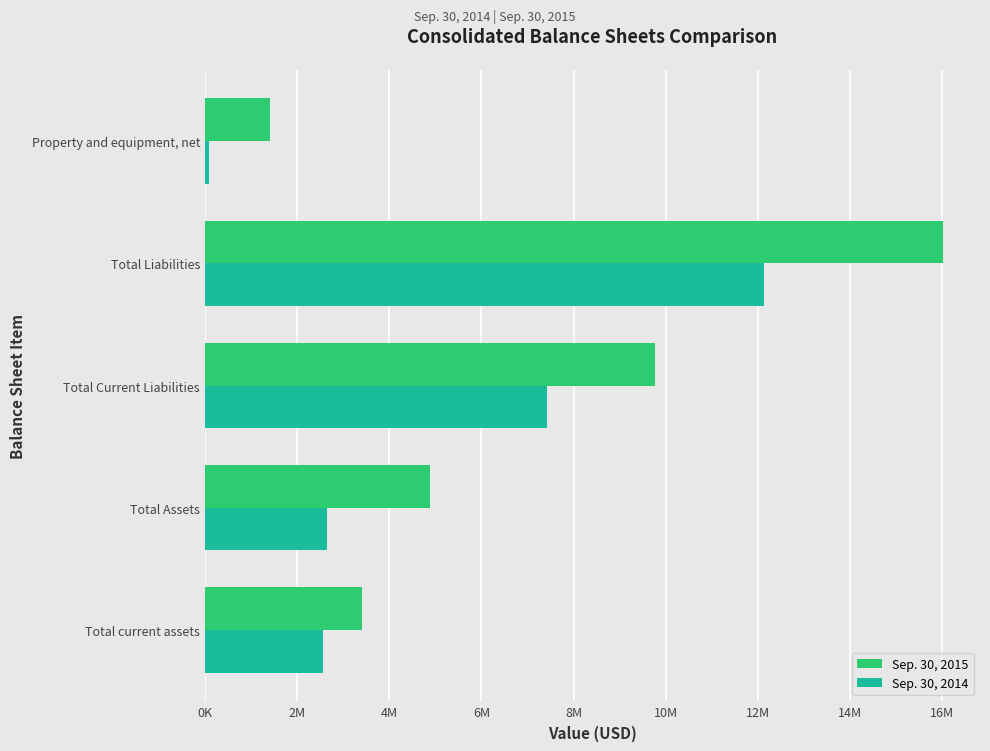

Which series has the largest total across all categories?

Sep. 30, 2015